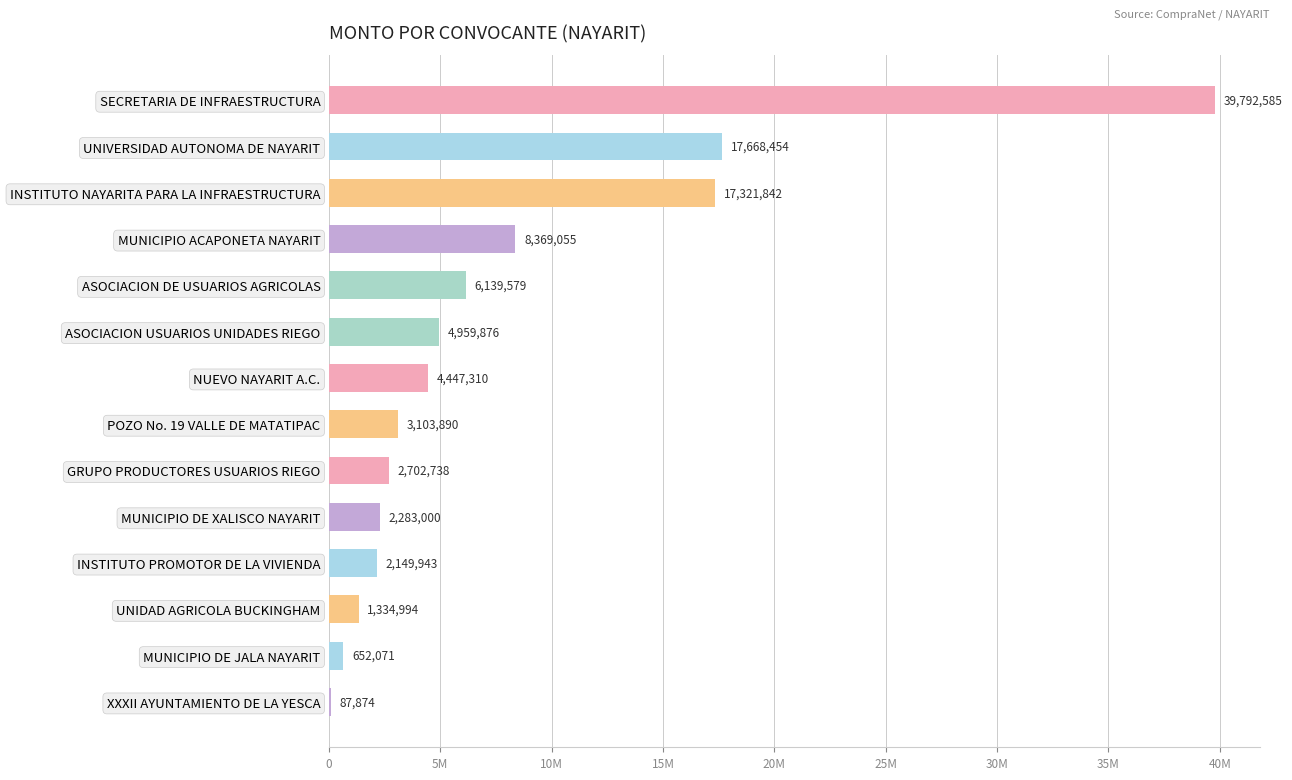

Are the bars horizontal?

Yes